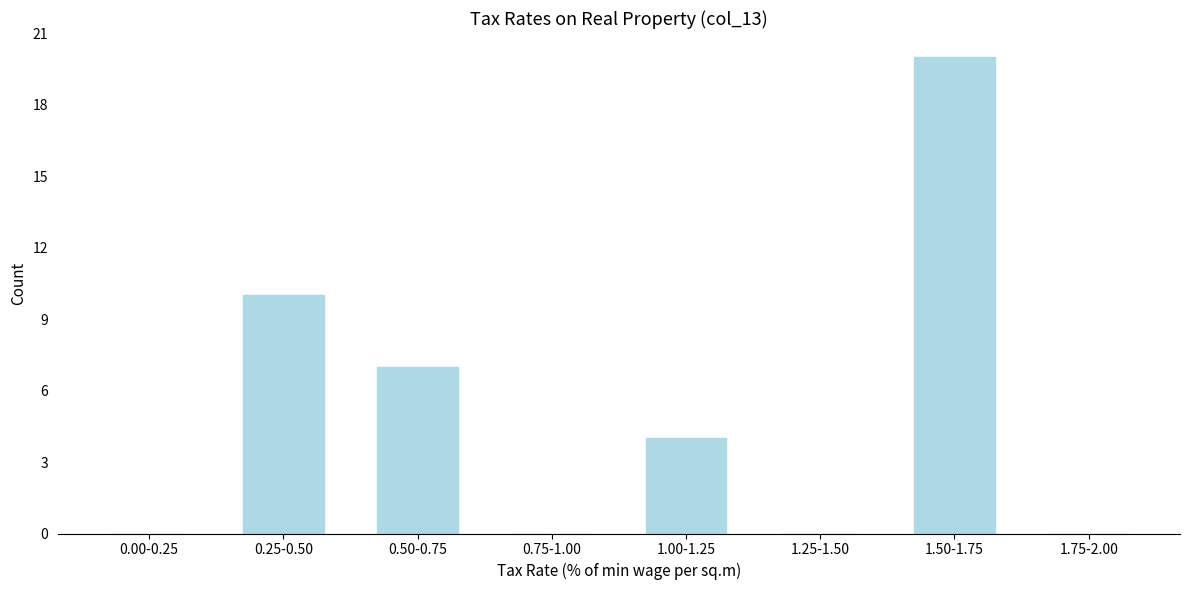

Reading left to right, transcribe all the data shown in this chart.

0.00-0.25=0	0.25-0.50=10	0.50-0.75=7	0.75-1.00=0	1.00-1.25=4	1.25-1.50=0	1.50-1.75=20	1.75-2.00=0